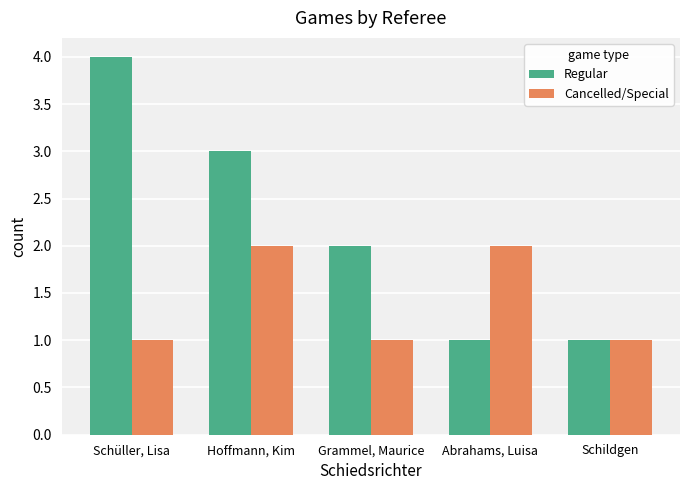

What is the difference between the maximum and second lowest values in the Regular series?

3